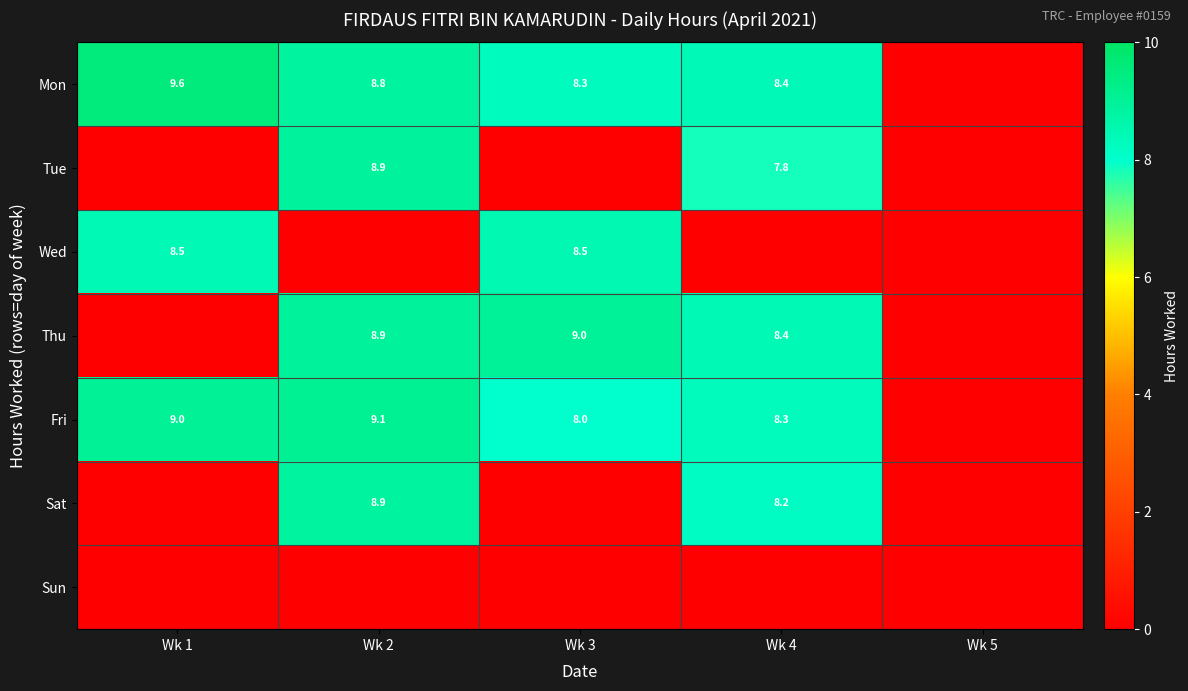

At which category does the chart reach its peak across all series?

Wk 1